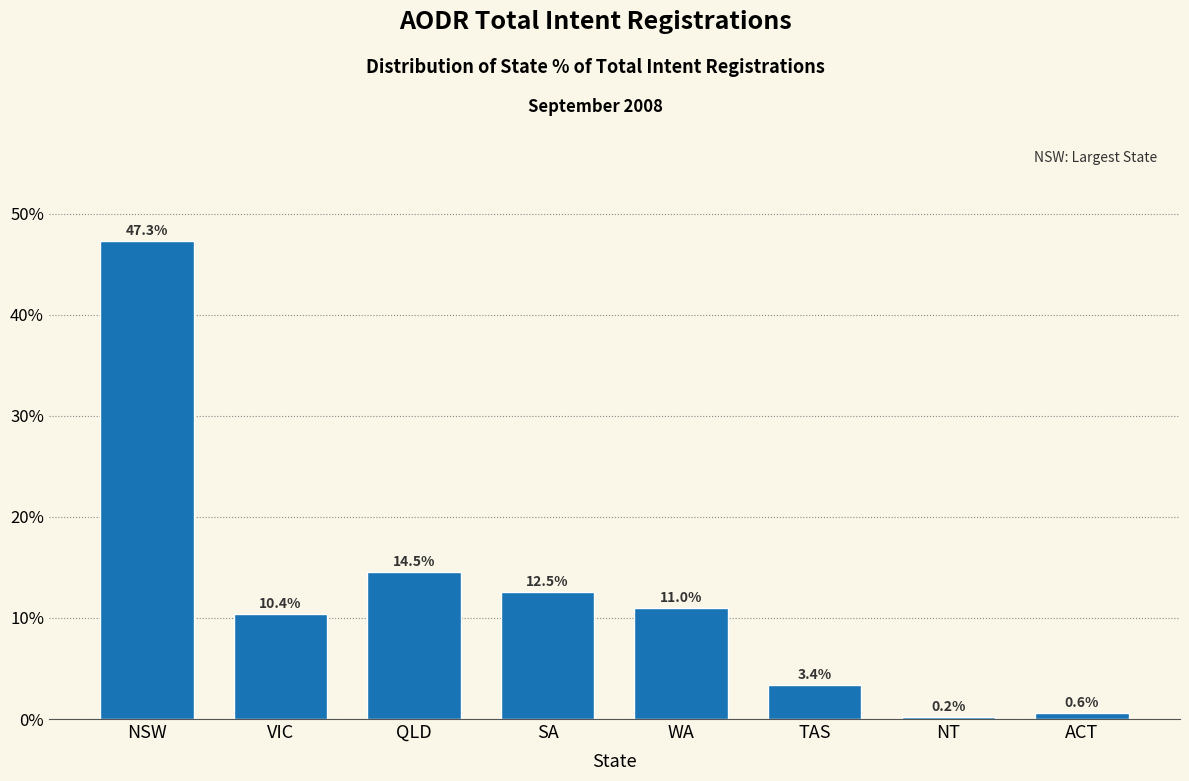

Are the bars horizontal?

No